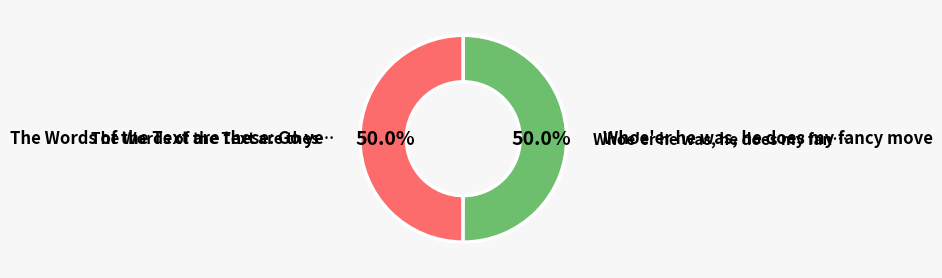

Which category has the biggest portion of the pie?

Whoe'er he was, he does my fancy move